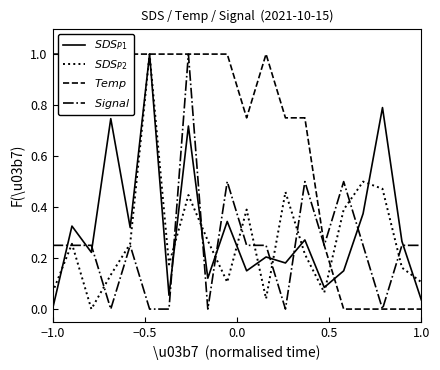

What is the label of the 16th point from the right?

0.5